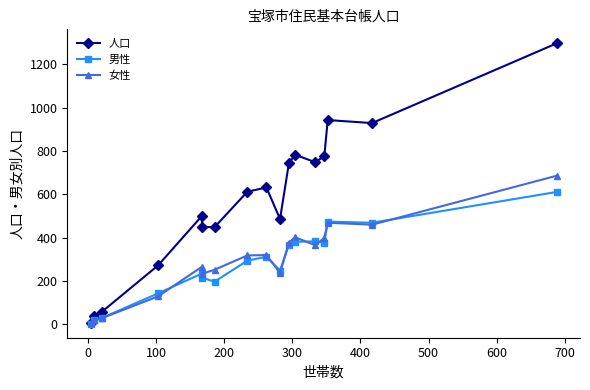

True or false: 男性 has more than 0 points higher than both neighbors.

True